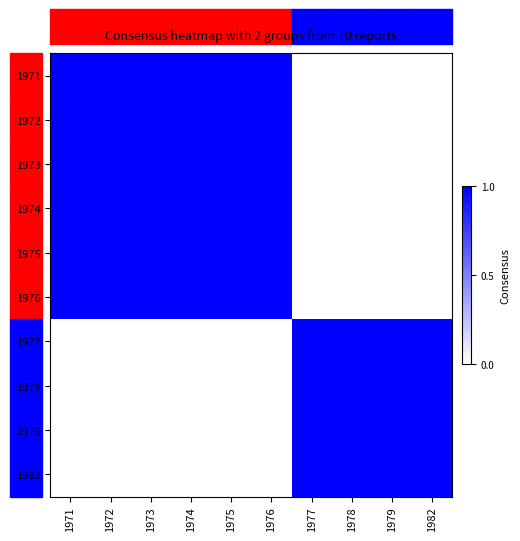

What is the spread (max minus min) of values at 1977?

1